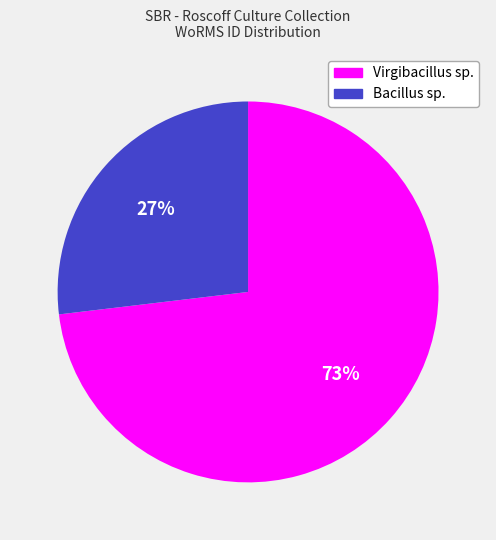

To the nearest percent, what portion does Bacillus sp. represent?

27%